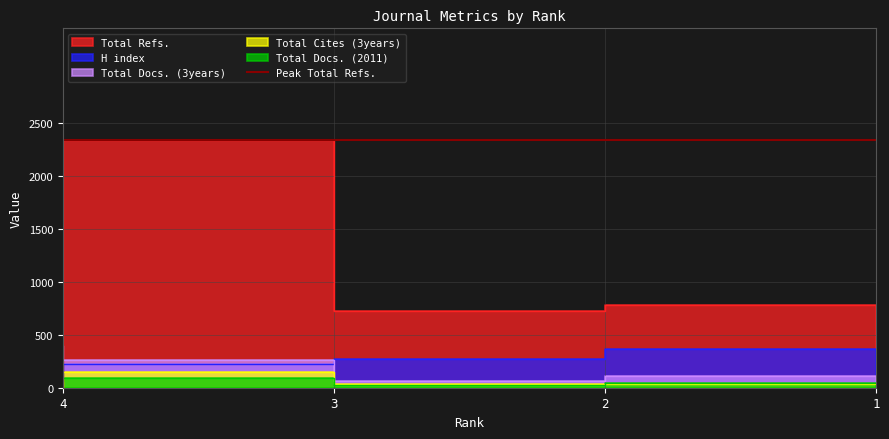

At which label is H index closest to 231?

3